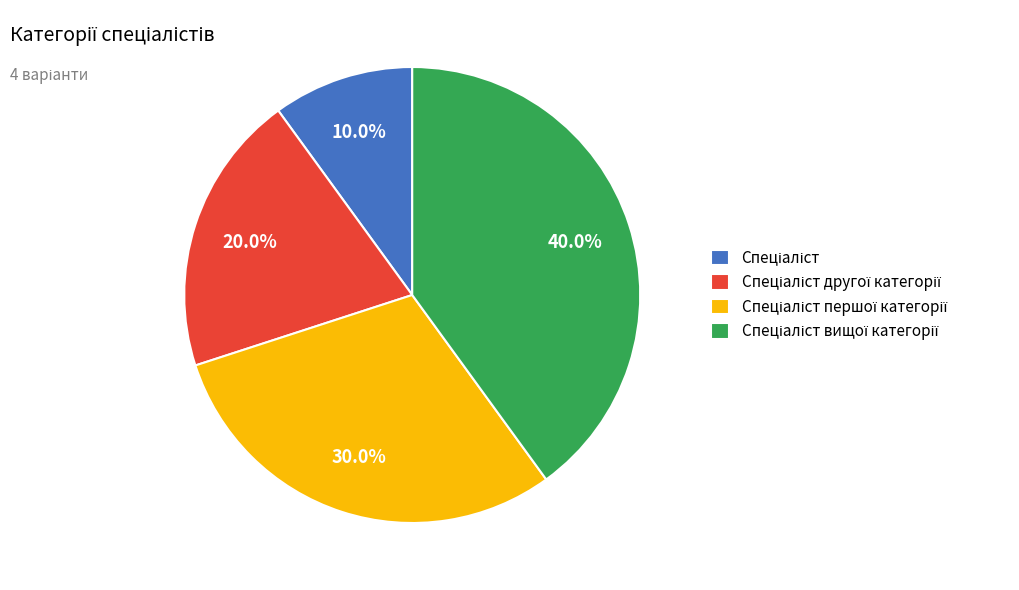

Is there a majority slice in this chart?

No